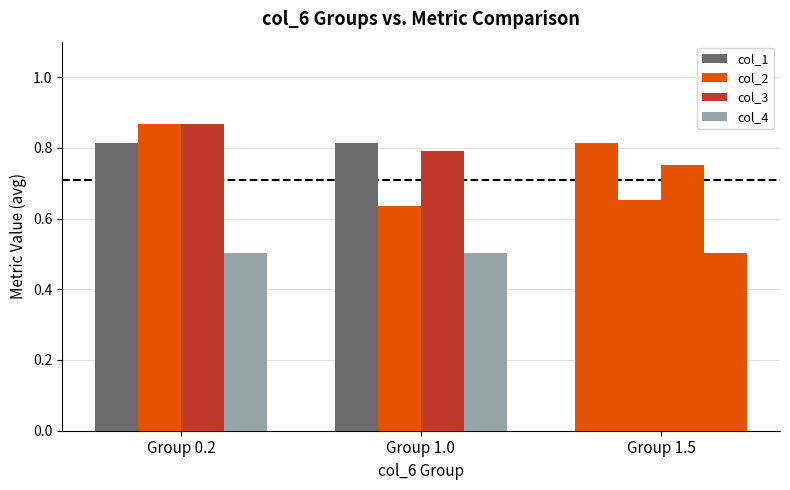

How many series are shown in this chart?

4